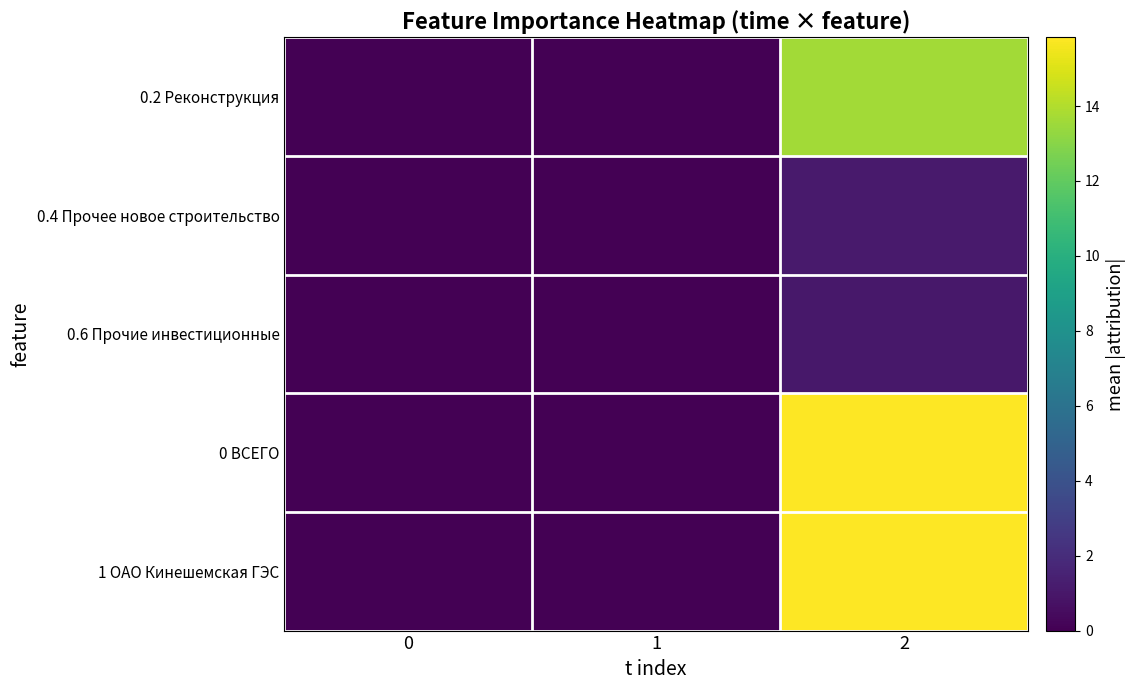

Reading right to left, extract all data points from this chart.

0.2 Реконструкция: 2=13.6	1=0.0	0=0.0
0.4 Прочее новое строительство: 2=1.2	1=0.0	0=0.0
0.6 Прочие инвестиционные: 2=1.0	1=0.0	0=0.0
0 ВСЕГО: 2=15.8	1=0.0	0=0.0
1 ОАО Кинешемская ГЭС: 2=15.8	1=0.0	0=0.0